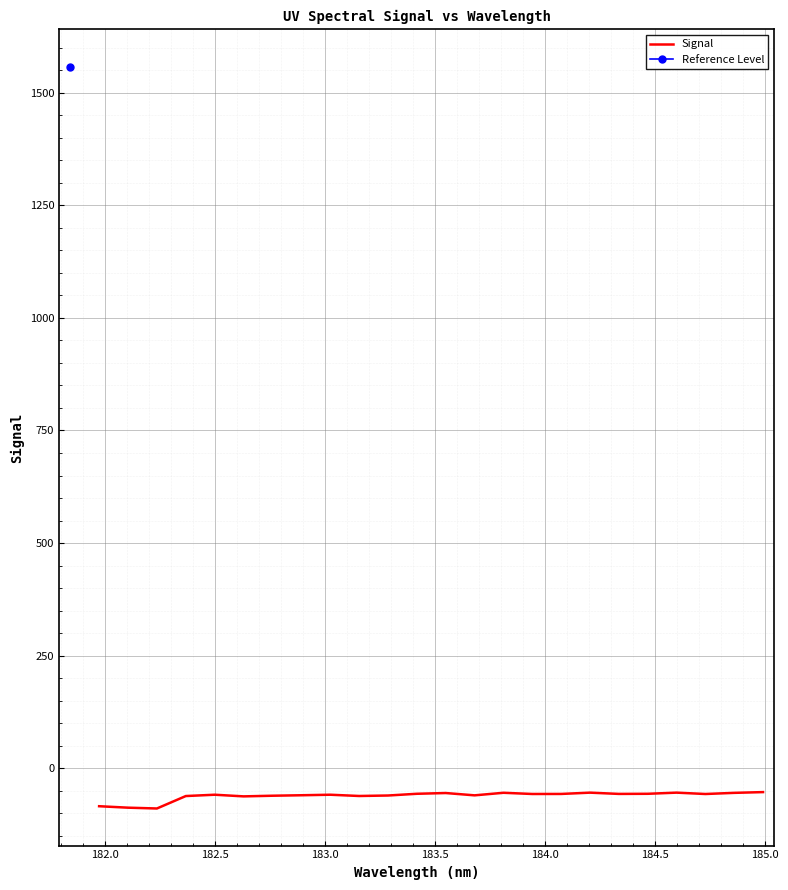

How many data points are above -57?

10